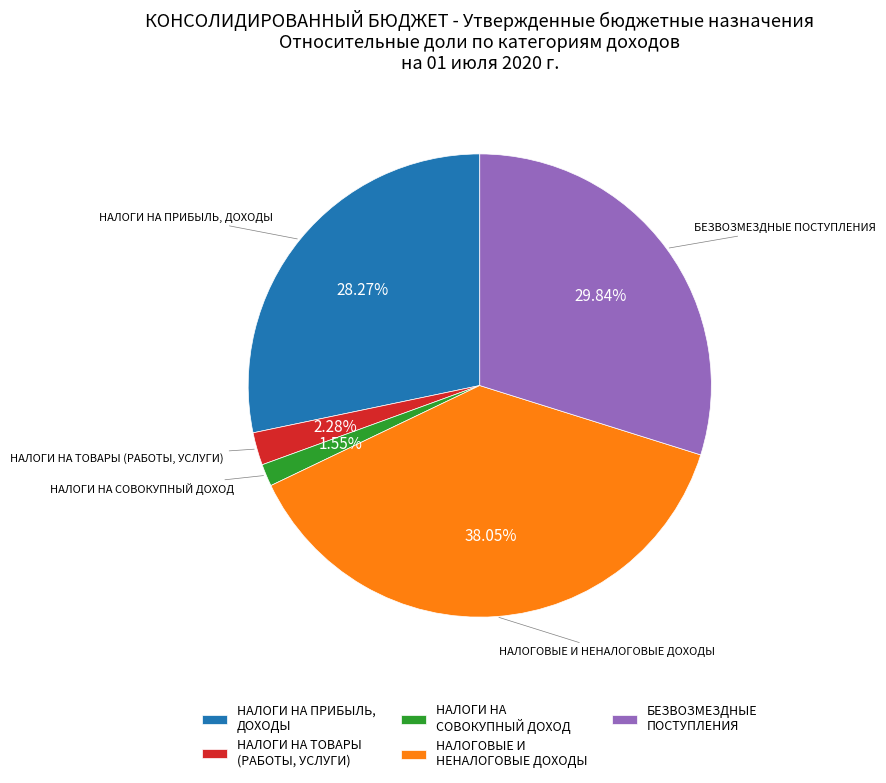

Does НАЛОГИ НА СОВОКУПНЫЙ ДОХОД represent more than half of the total?

No